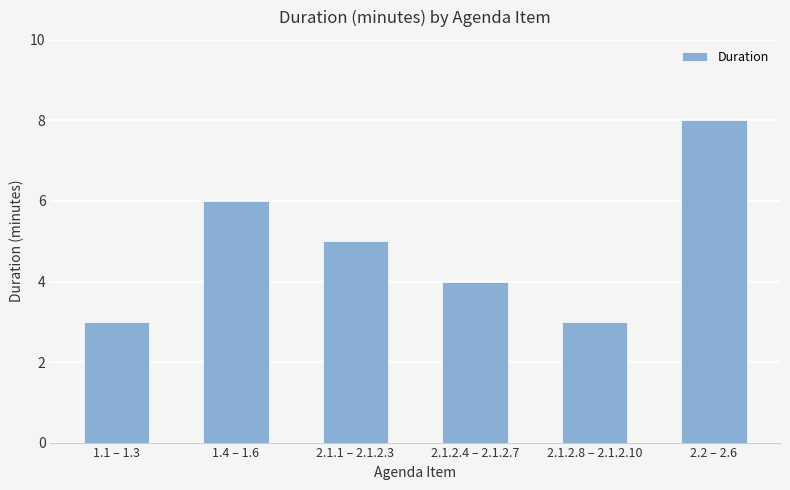

What is the sum of all values?

29